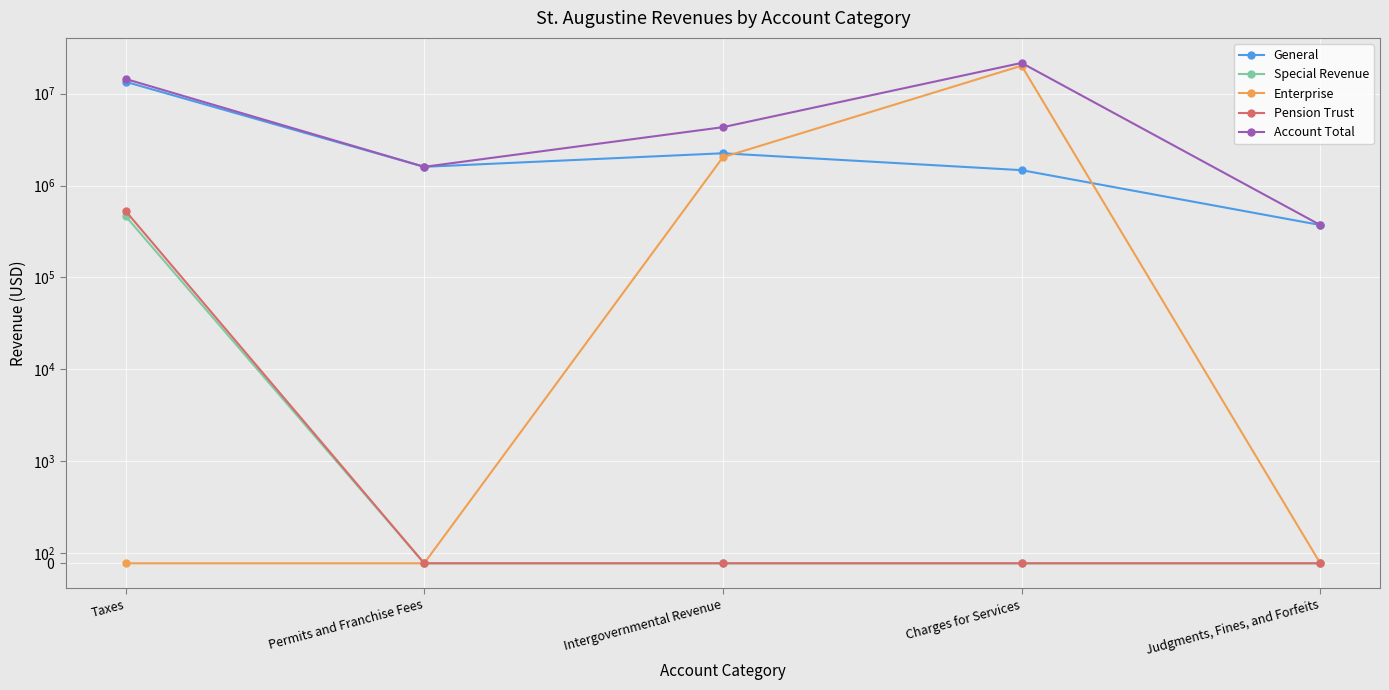

What is the label of the 3rd point from the right?

Intergovernmental Revenue